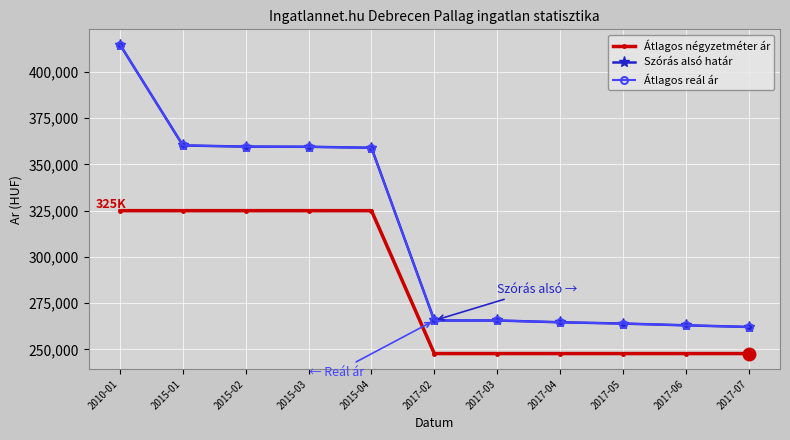

Which category has the highest value in the Szórás alsó határ series?

2010-01